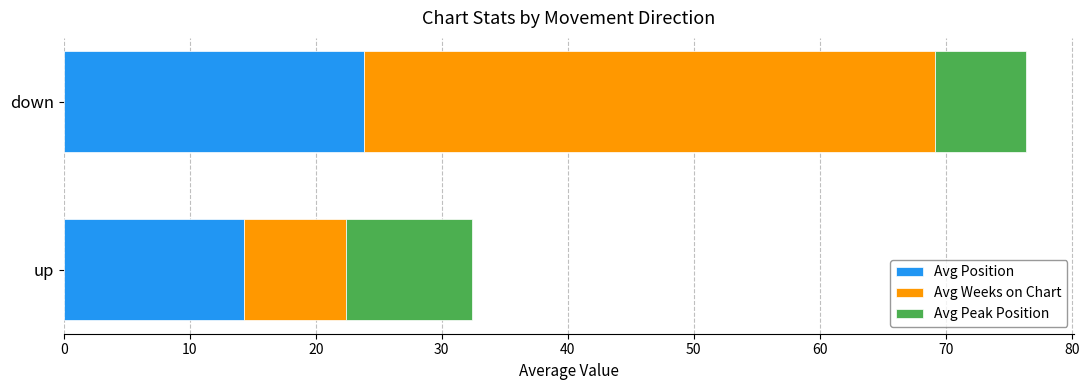

The Avg Position series shows 23.8 at down. True or false?

True